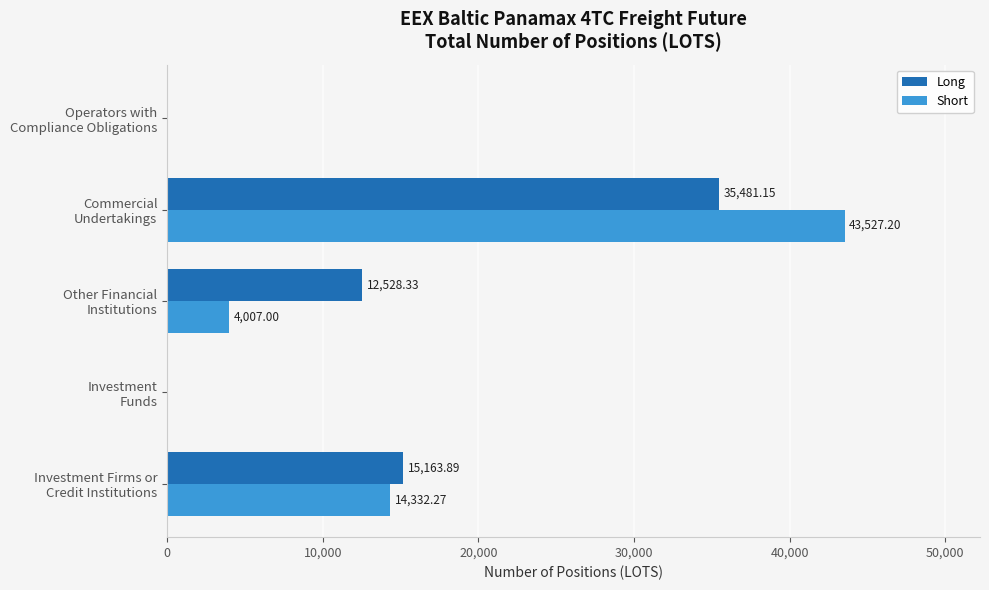

Count the number of categories in the chart.

5